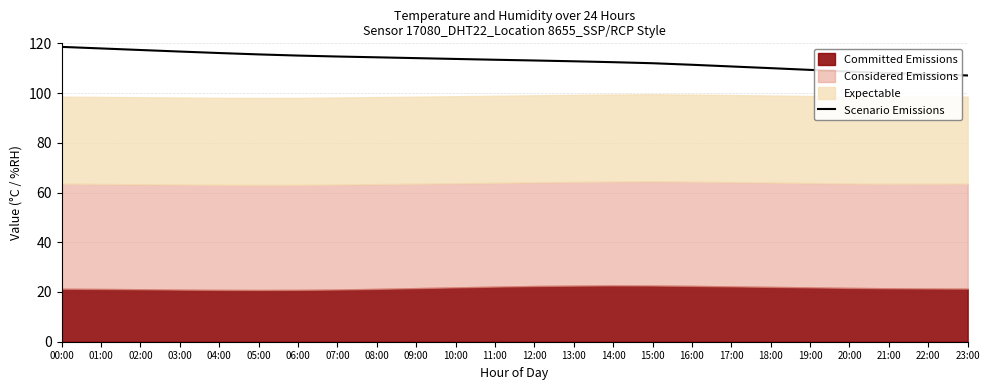

At which label is the value closest to 112?

15:00